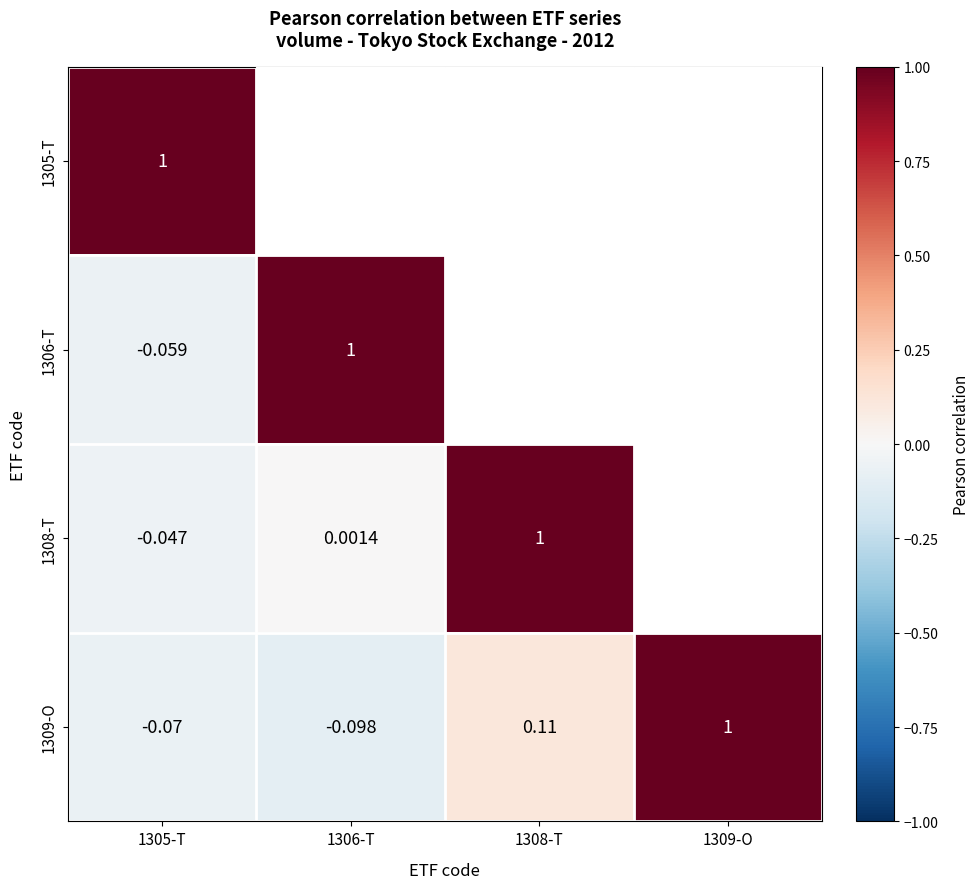

The value of 1308-T at 1308-T is 1.0. True or false?

True